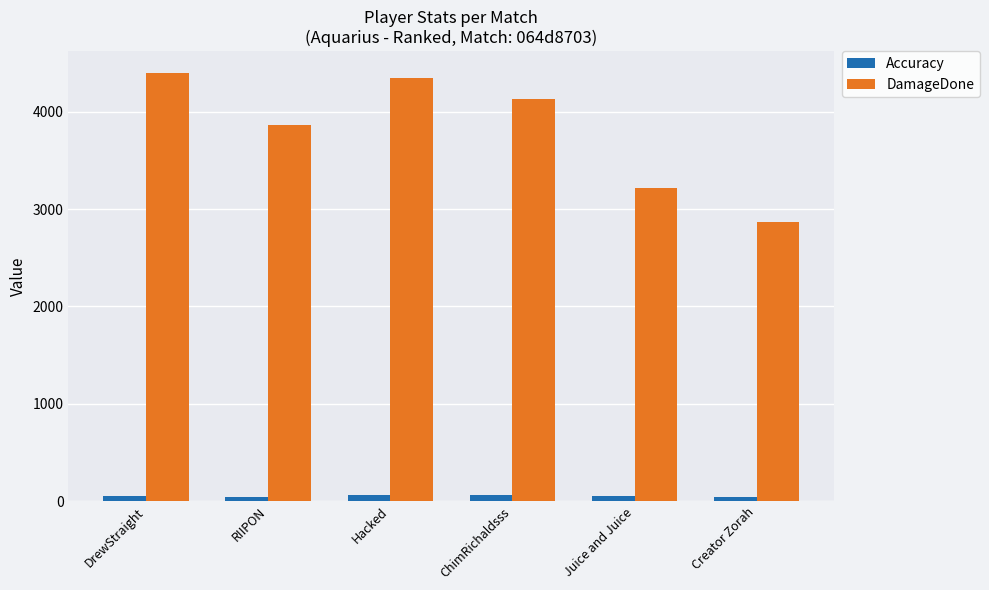

Rank the categories by DamageDone value from highest to lowest.

DrewStraight, Hacked, ChimRichaldsss, RIIPON, Juice and Juice, Creator Zorah